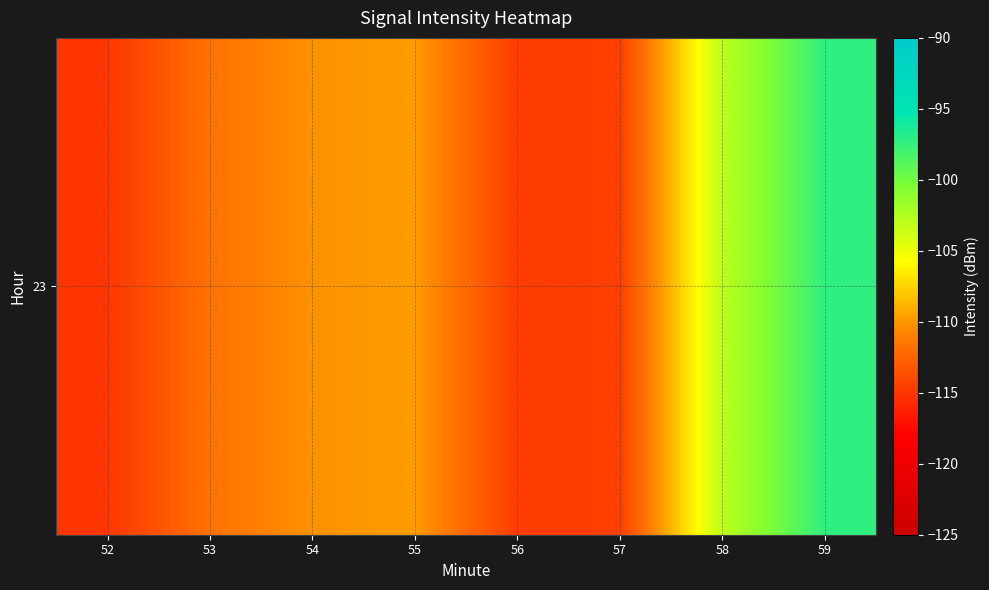

How many values are below -110?

5